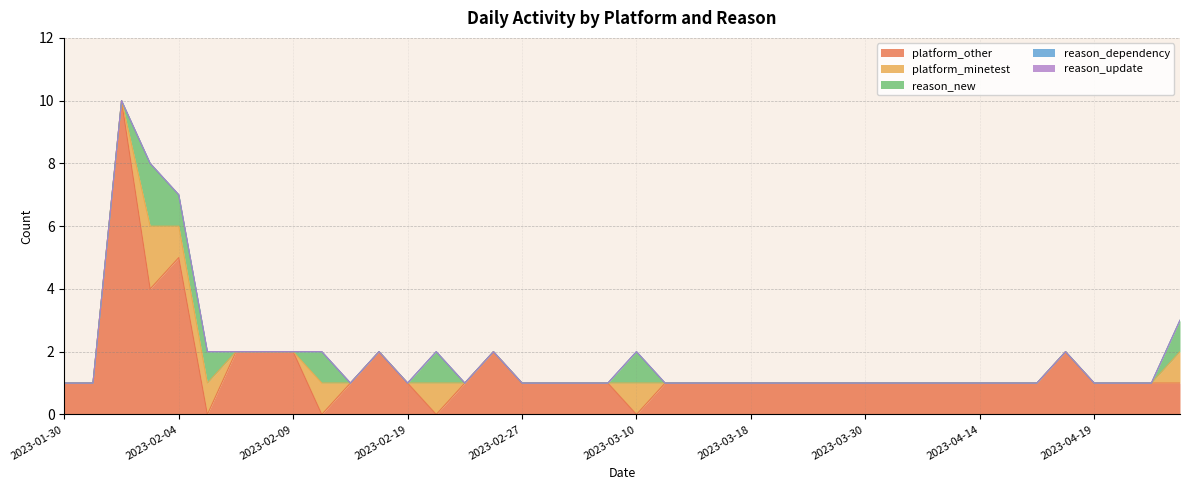

Which series changed the most between 2023-02-22 and 2023-03-30?

platform_other